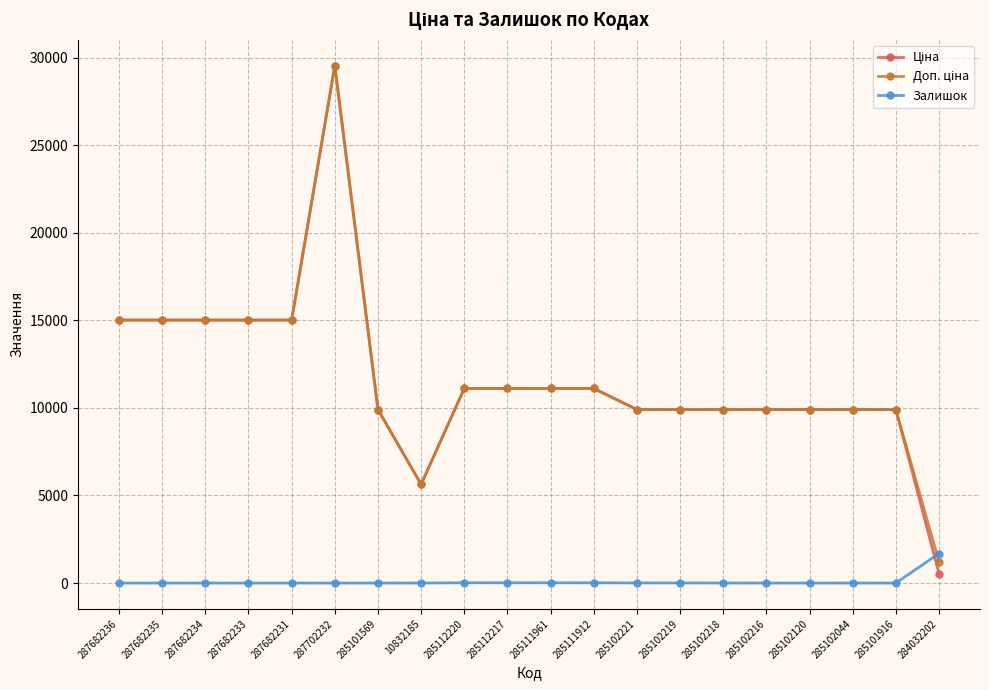

What is the difference between the highest and lowest values at 287702232?

29548.9